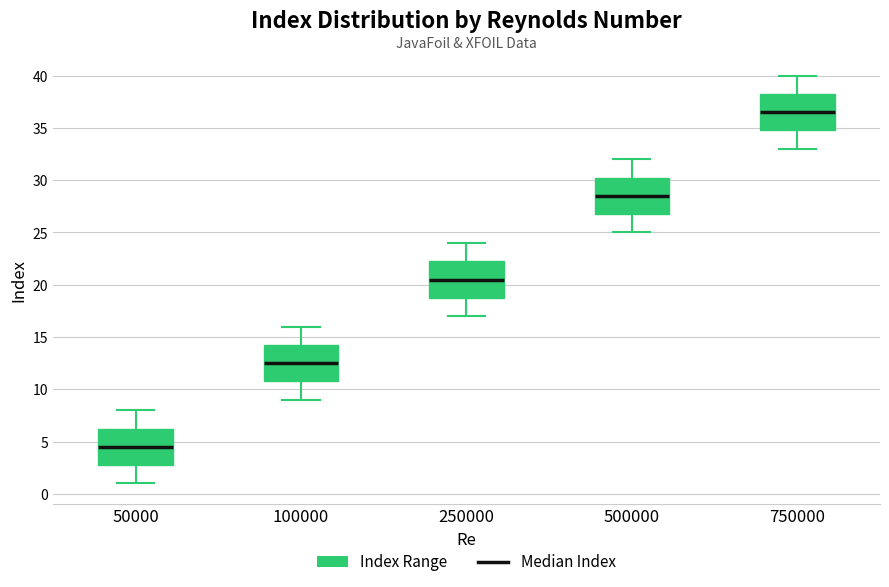

Reading left to right, transcribe this box plot: for each box, give where its median line is, the range the box spans, and where its two whiskers end, as read against the y-axis. The values are not printed on the chart, so give them approximately, as read against the axis.

50000: median 4.5, box 3.0 to 6.5, whiskers 1.0 to 8.0
100000: median 12.5, box 11.0 to 14.5, whiskers 9.0 to 16.0
250000: median 20.5, box 19.0 to 22.5, whiskers 17.0 to 24.0
500000: median 28.5, box 27.0 to 30.5, whiskers 25.0 to 32.0
750000: median 36.5, box 35.0 to 38.5, whiskers 33.0 to 40.0